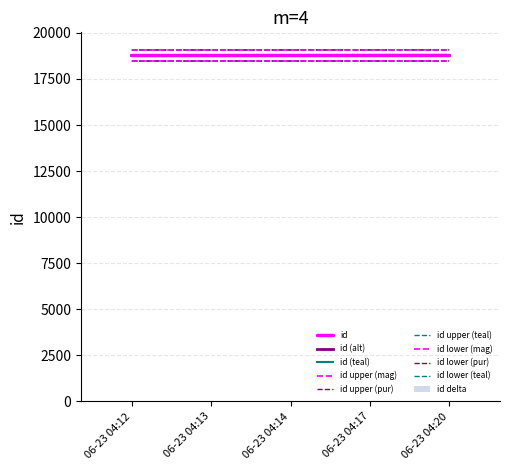

What is the sum of all id delta values?

20